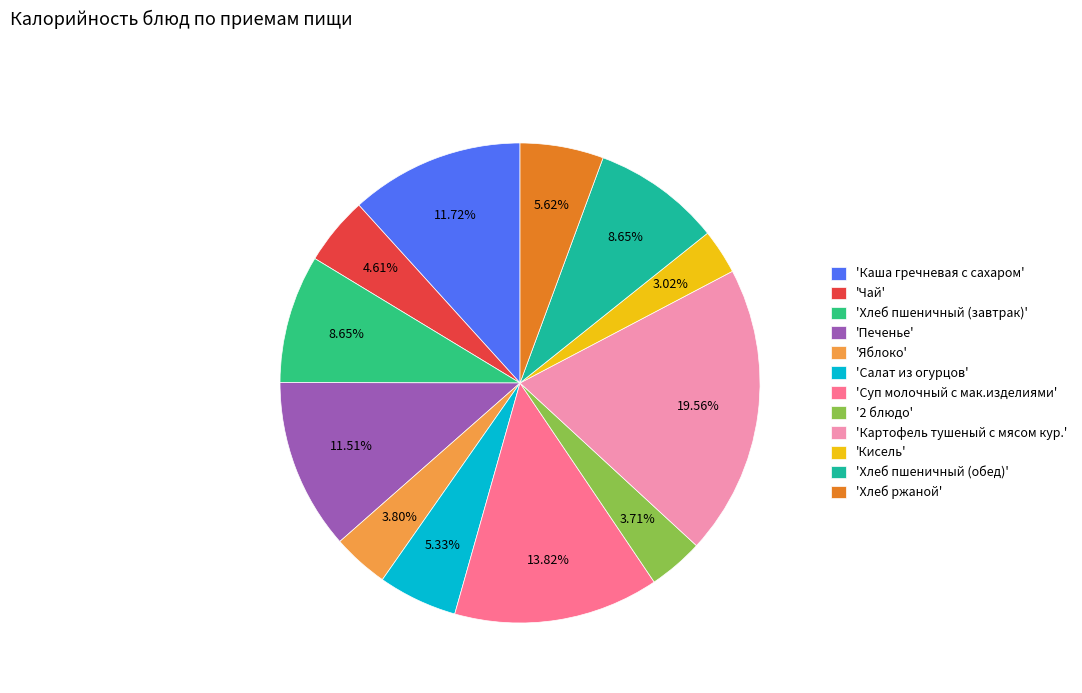

How many segments does this pie chart have?

12